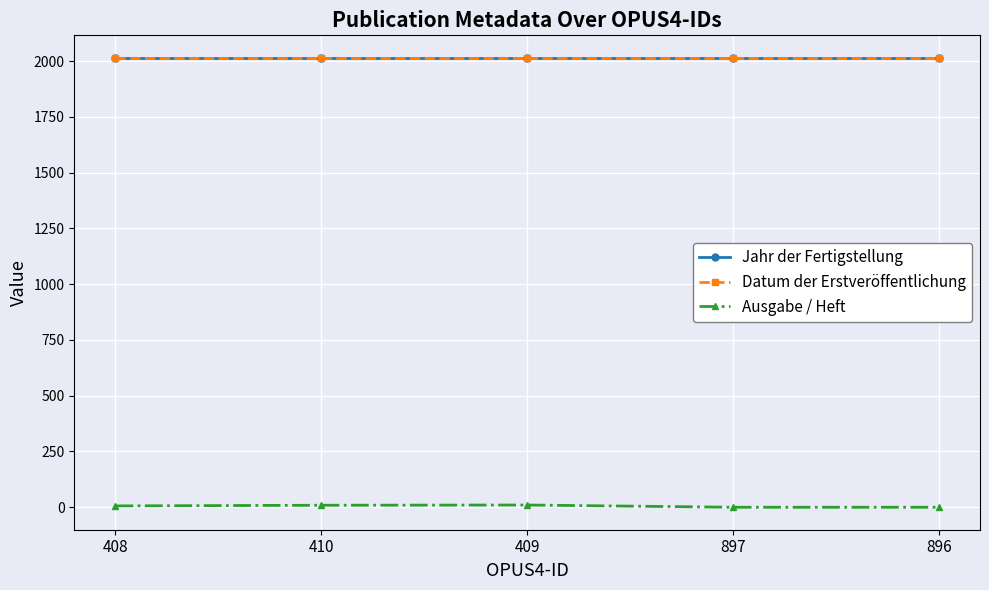

How many series are shown in this chart?

3